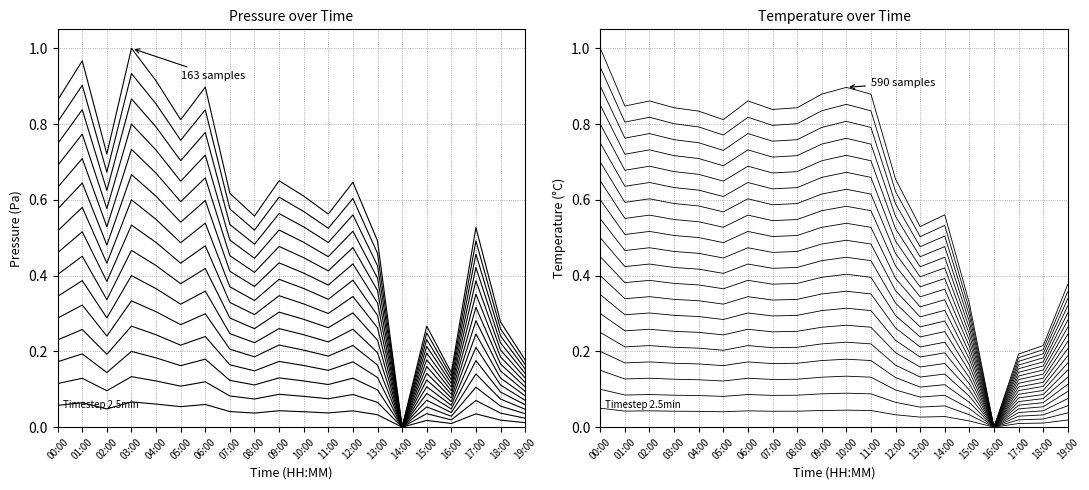

Count the pressure values in the range 0 to 1.

20